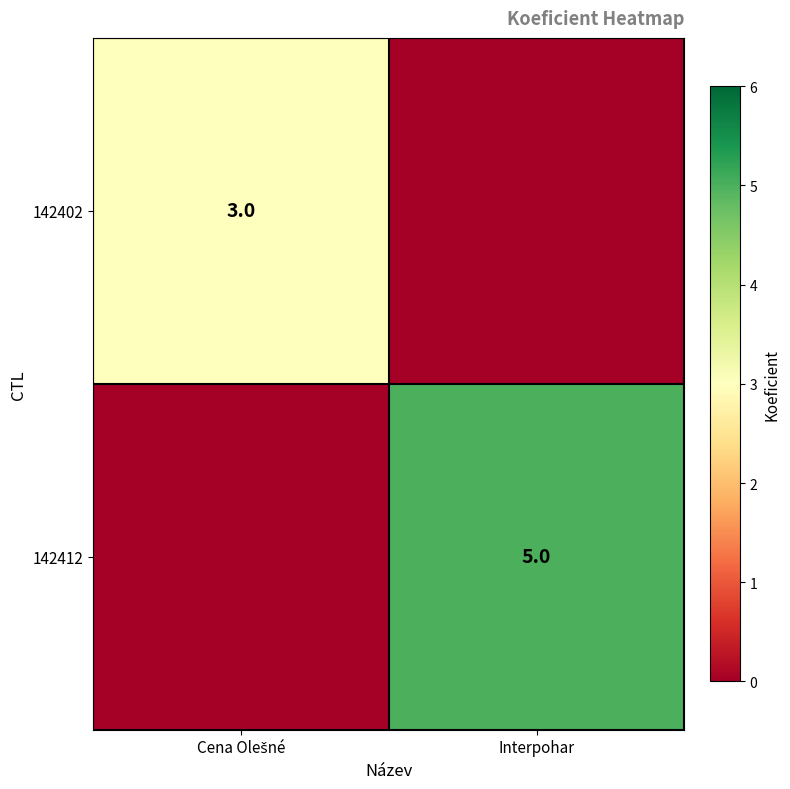

How many categories are shown in the chart?

2